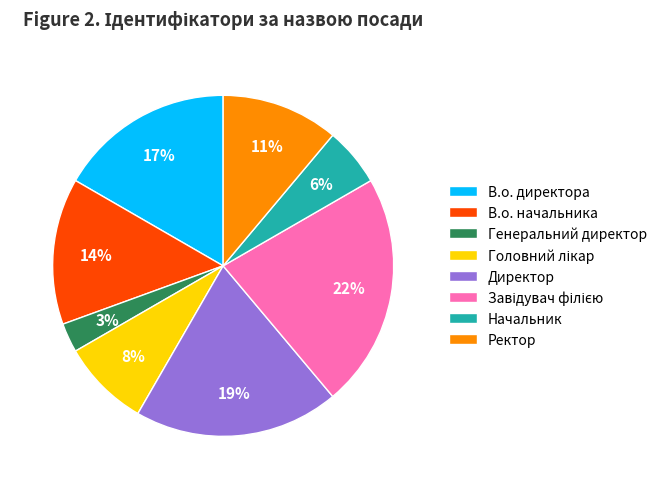

Is the sum of В.о. начальника and В.о. директора greater than half?

No